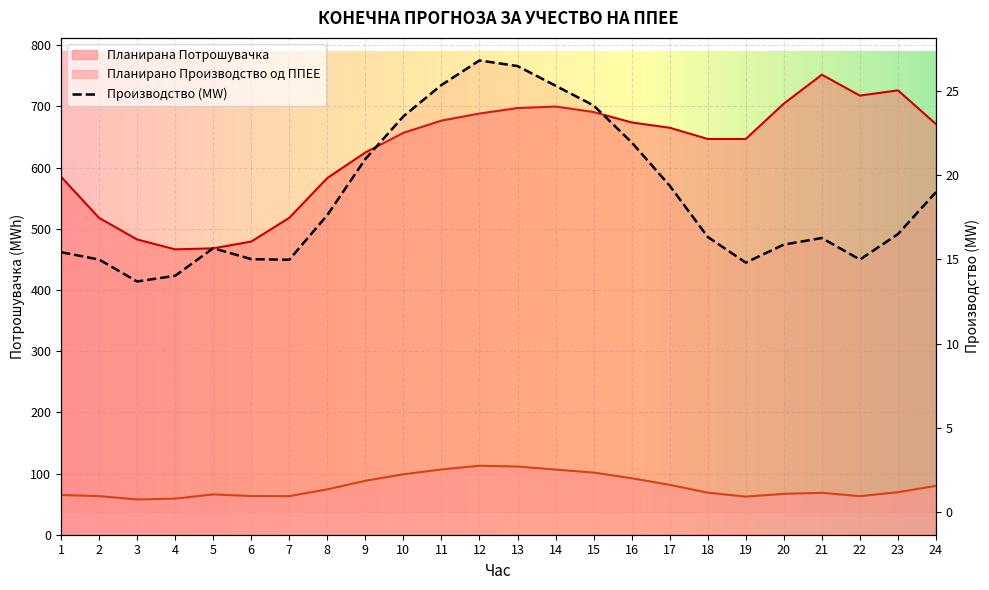

At which category does Планирано Производство од ППЕЕ reach its first local valley?

3